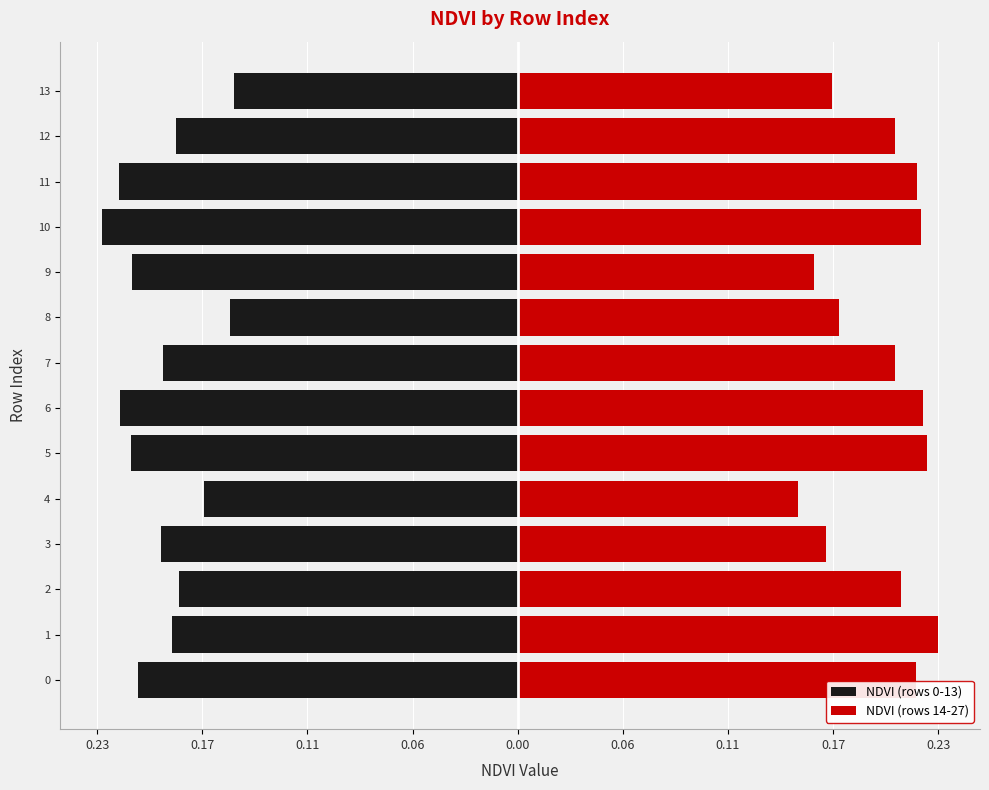

What is the difference between the second highest and minimum values in the NDVI (rows 14-27) series?

0.1